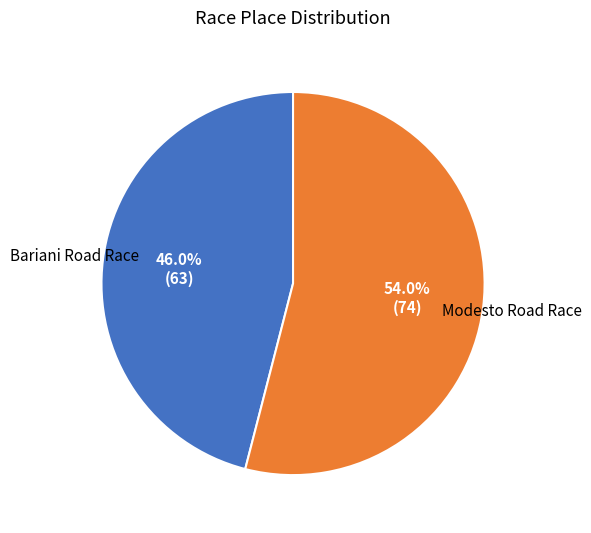

Which slice is the largest?

Modesto Road Race